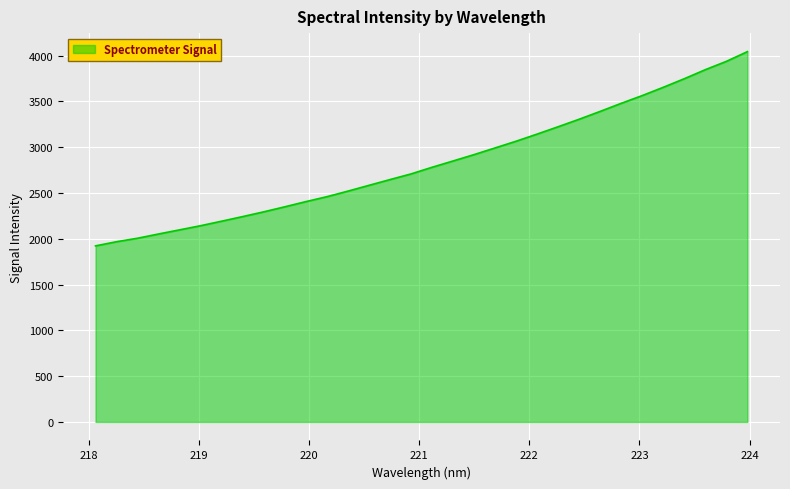

Does the chart have visible grid lines?

Yes